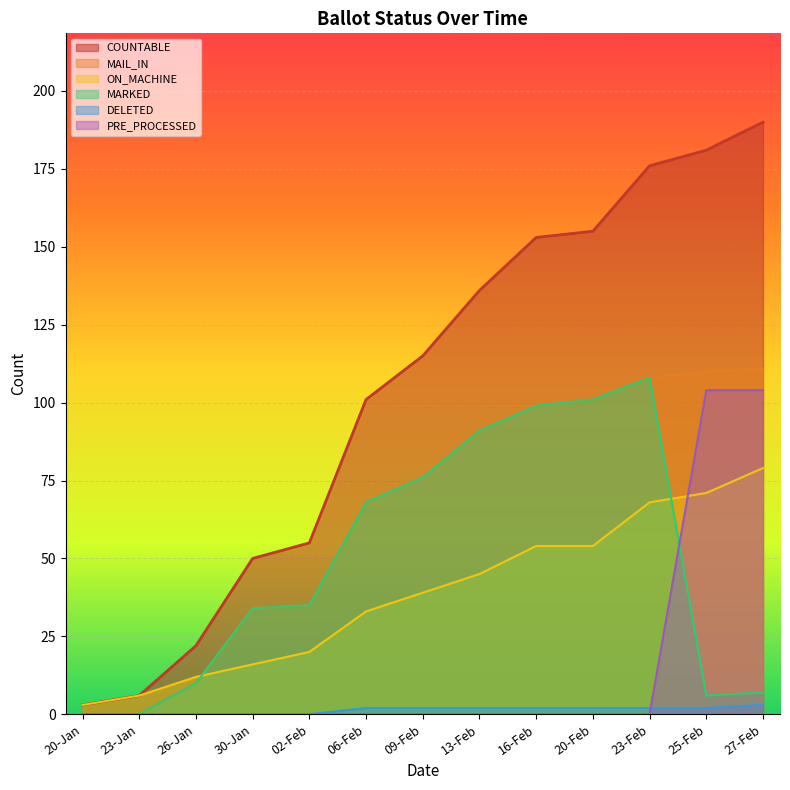

How many categories are shown in the chart?

13